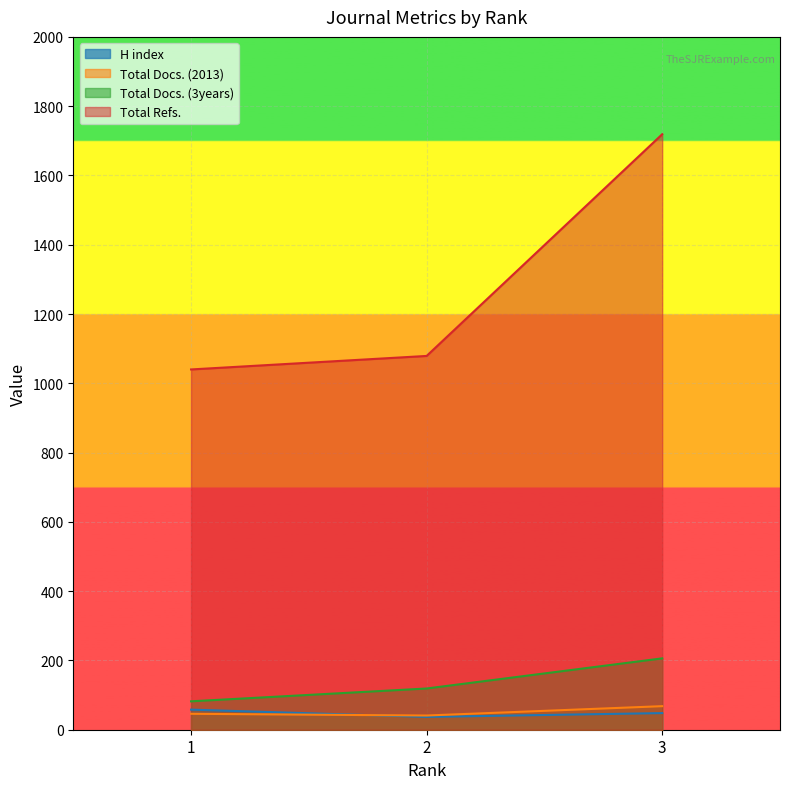

How many lines are shown in the chart?

4